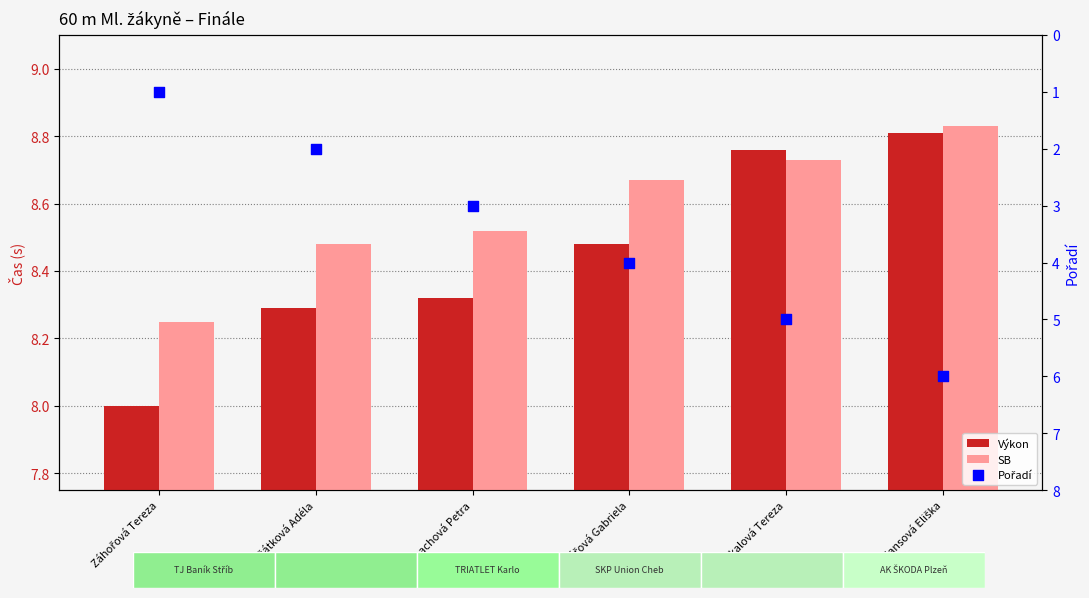

Which series has the widest spread of Y values?

Pořadí